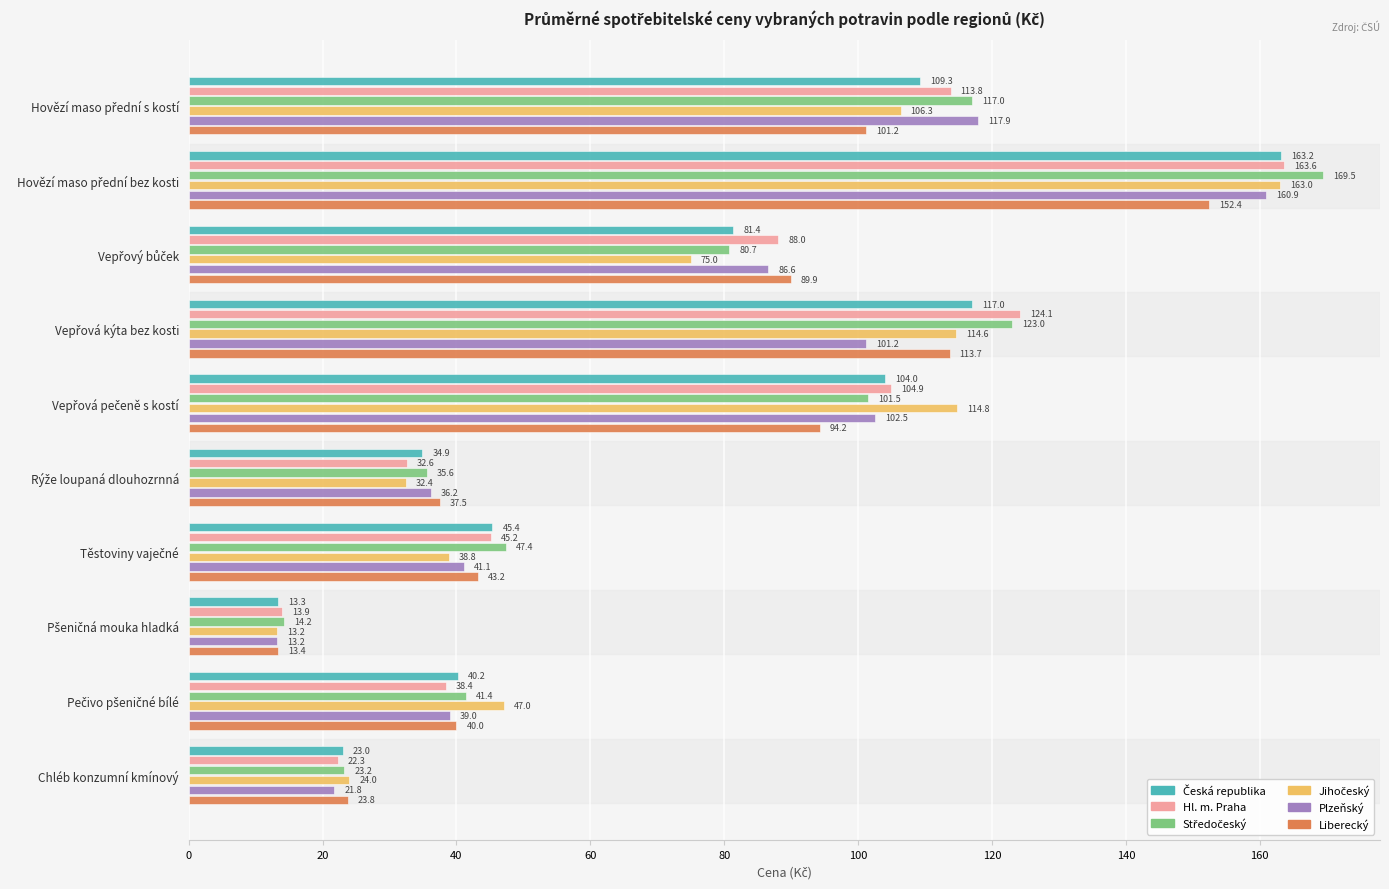

How many data points does each series have?

10